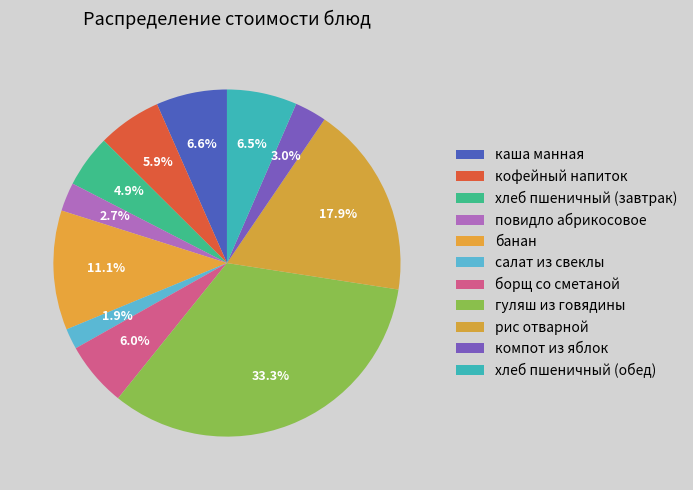

True or false: хлеб пшеничный (обед) accounts for 7% of the total.

True